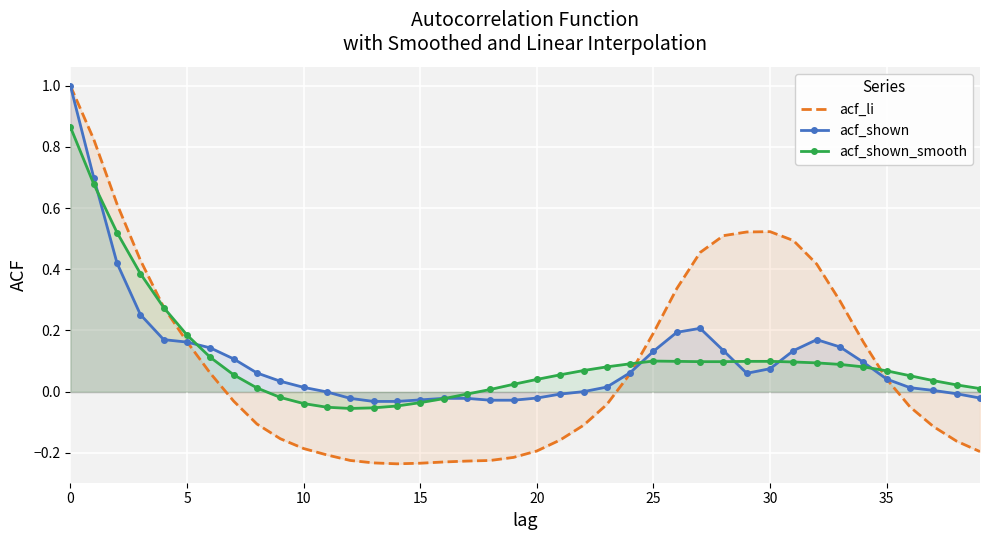

In acf_shown_smooth, how many points are higher than both neighbors (excluding endpoints)?

1